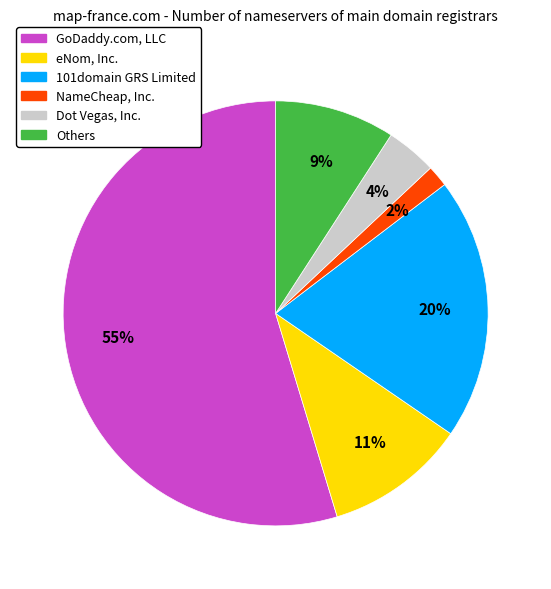

Which slice is the largest?

GoDaddy.com, LLC